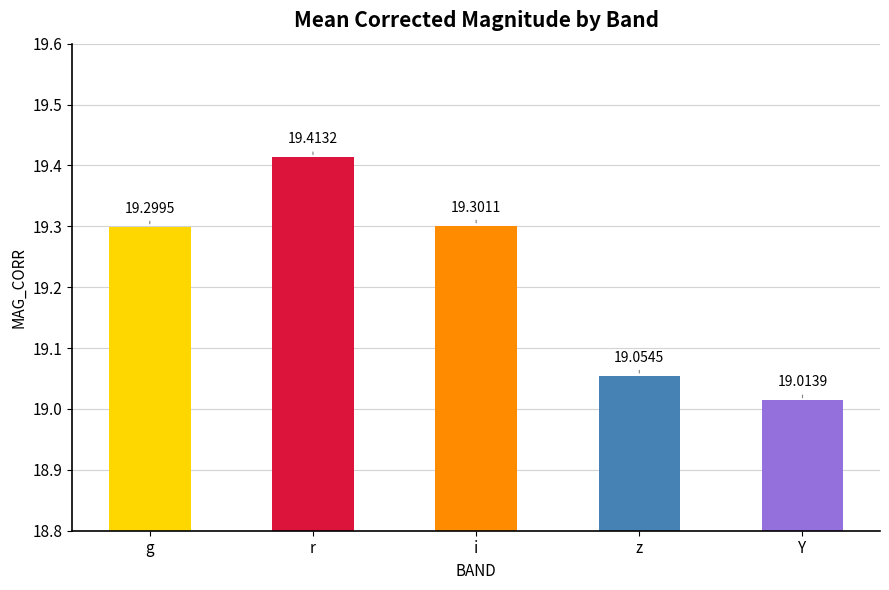

Reading right to left, transcribe all the data shown in this chart.

Y=19.0	z=19.1	i=19.3	r=19.4	g=19.3